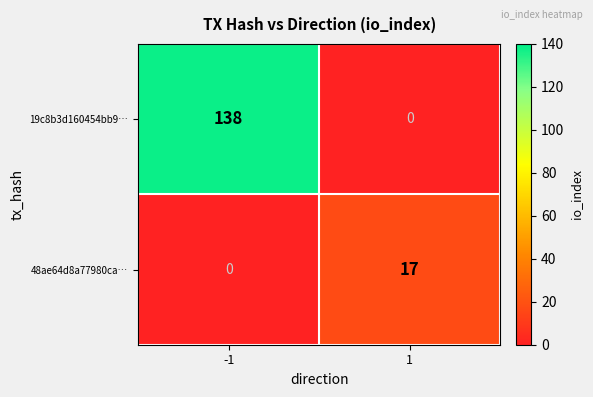

At which category is the sum across all series the highest?

-1